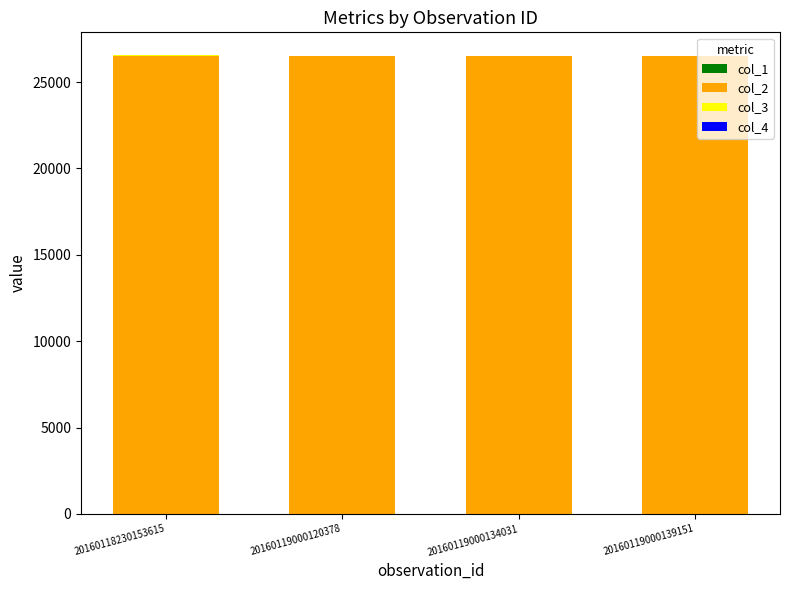

Are the bars horizontal?

No